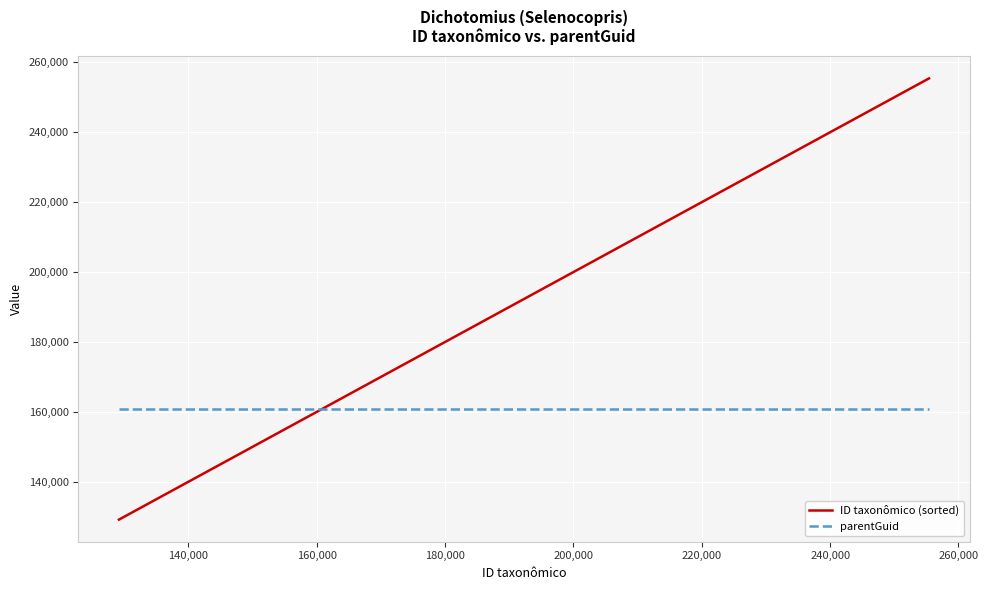

Which series has the widest spread of values?

ID taxonômico (sorted)